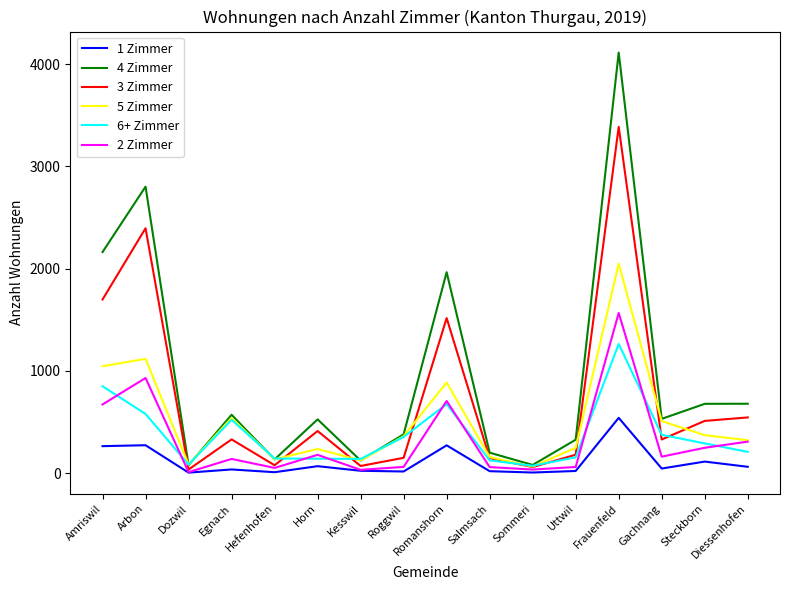

What is the spread (max minus min) of values at Amriswil?

1899